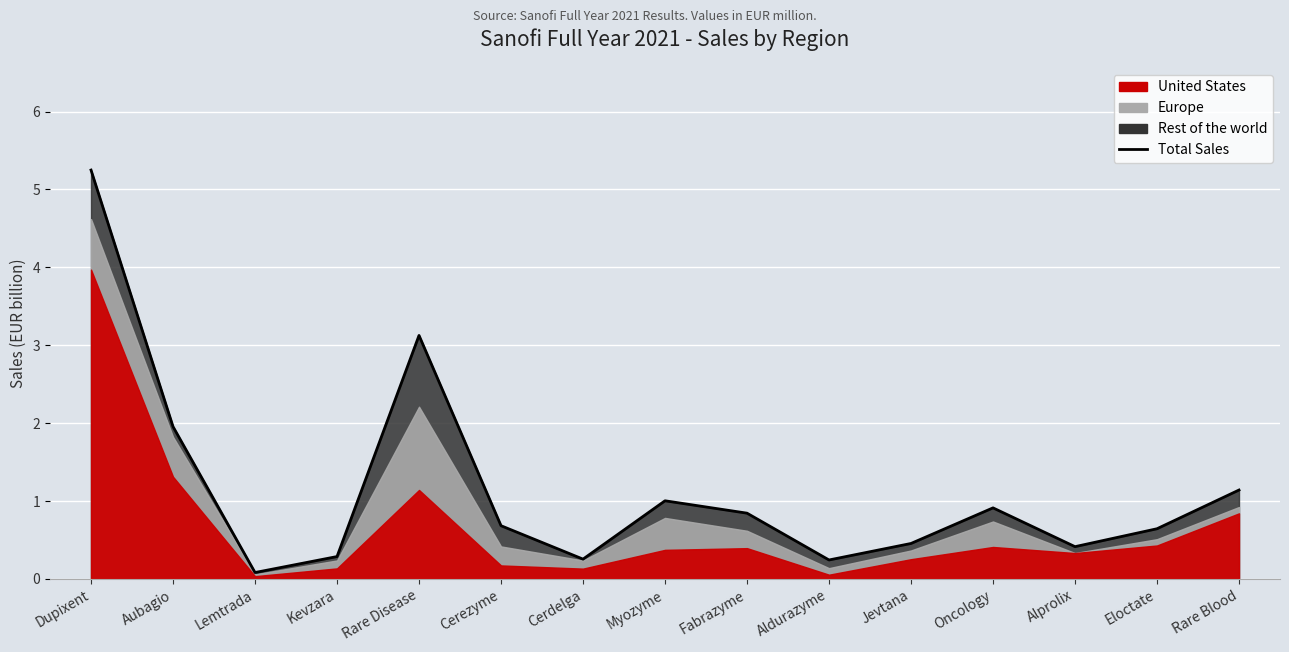

The chart shows a value of 1.0 at Cerezyme. True or false?

False